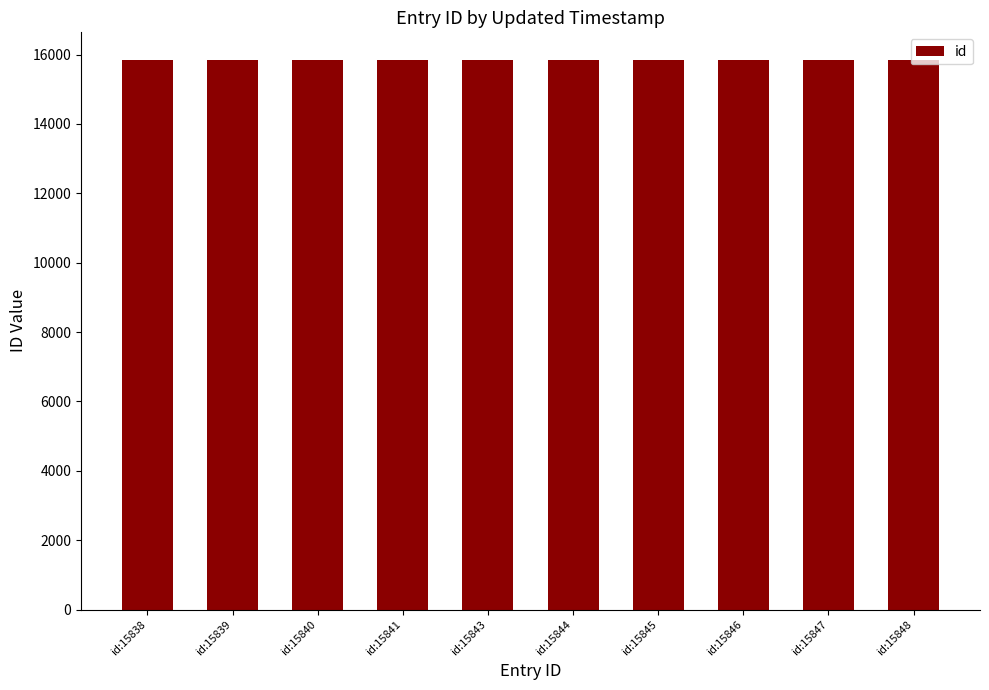

What is the difference between the values at id:15839 and id:15846?

7